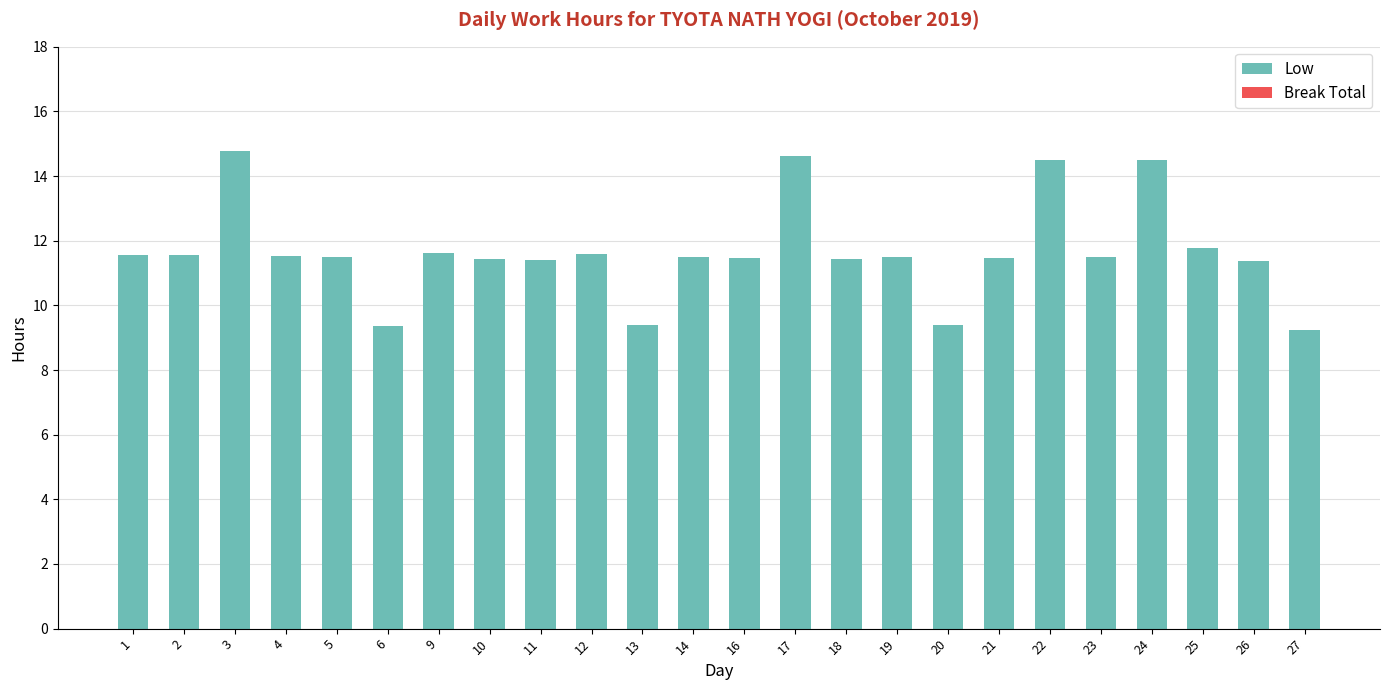

What is the minimum value shown in the chart?

9.2